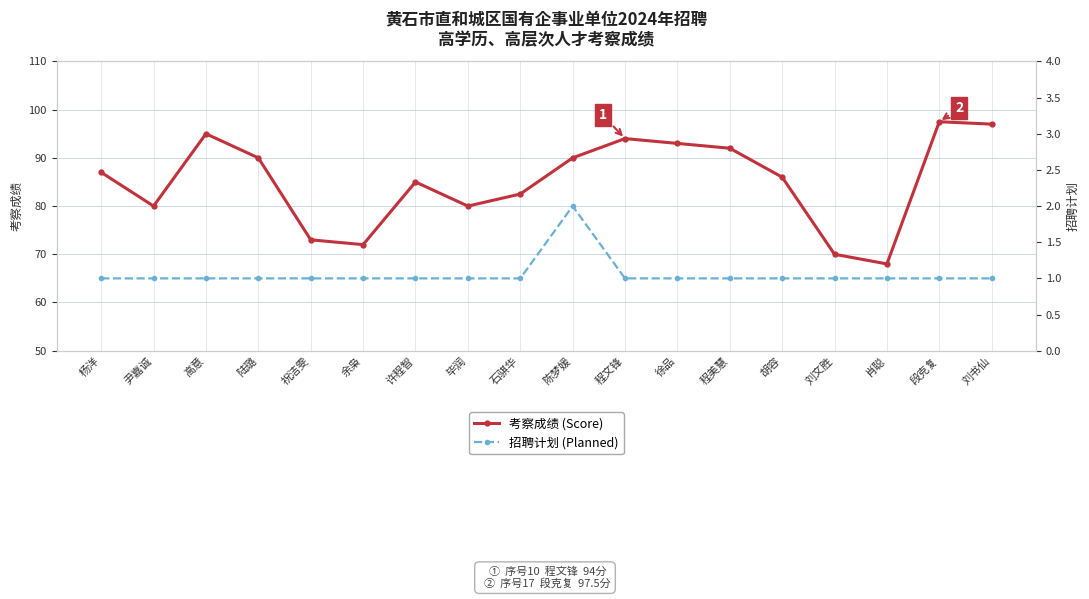

What are all the series names shown in the legend?

考察成绩 (Score), 招聘计划 (Planned)